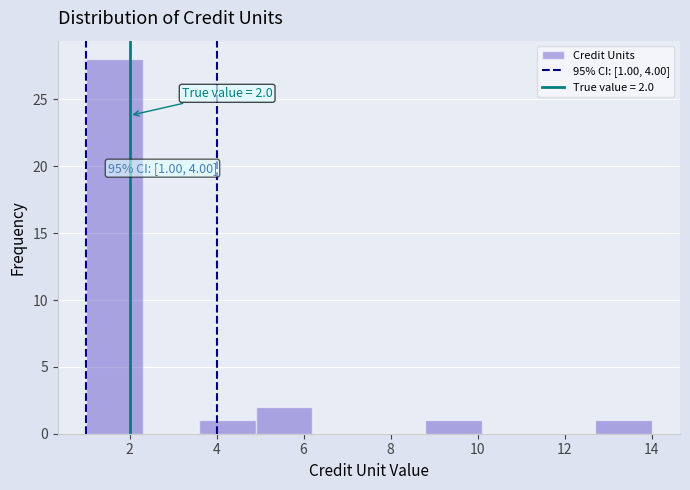

Which range on the x-axis has the tallest bar?

1.0 to 2.3